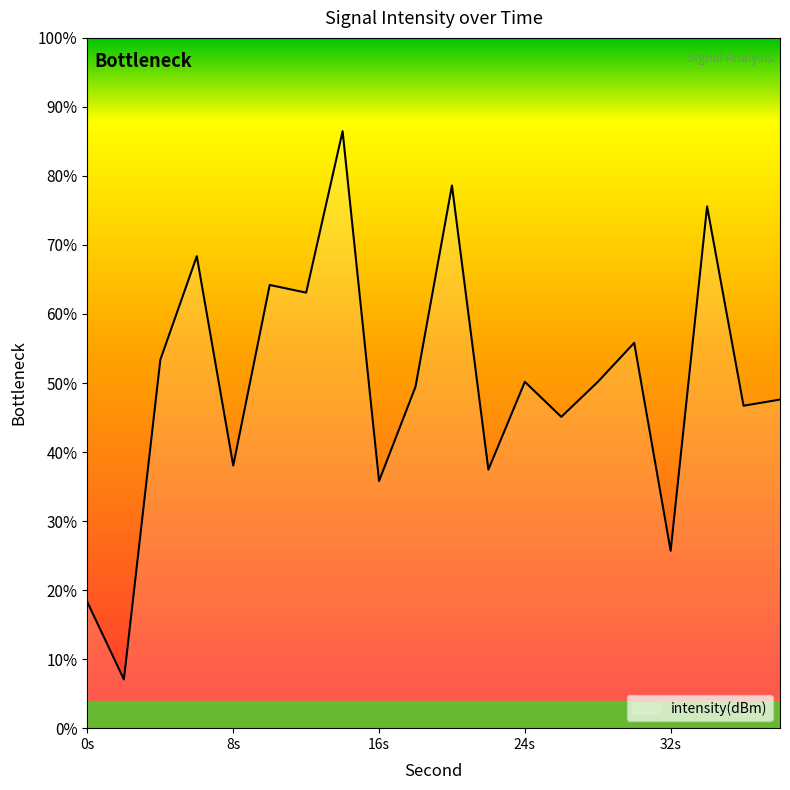

What is the difference between the maximum and minimum values?

79.4